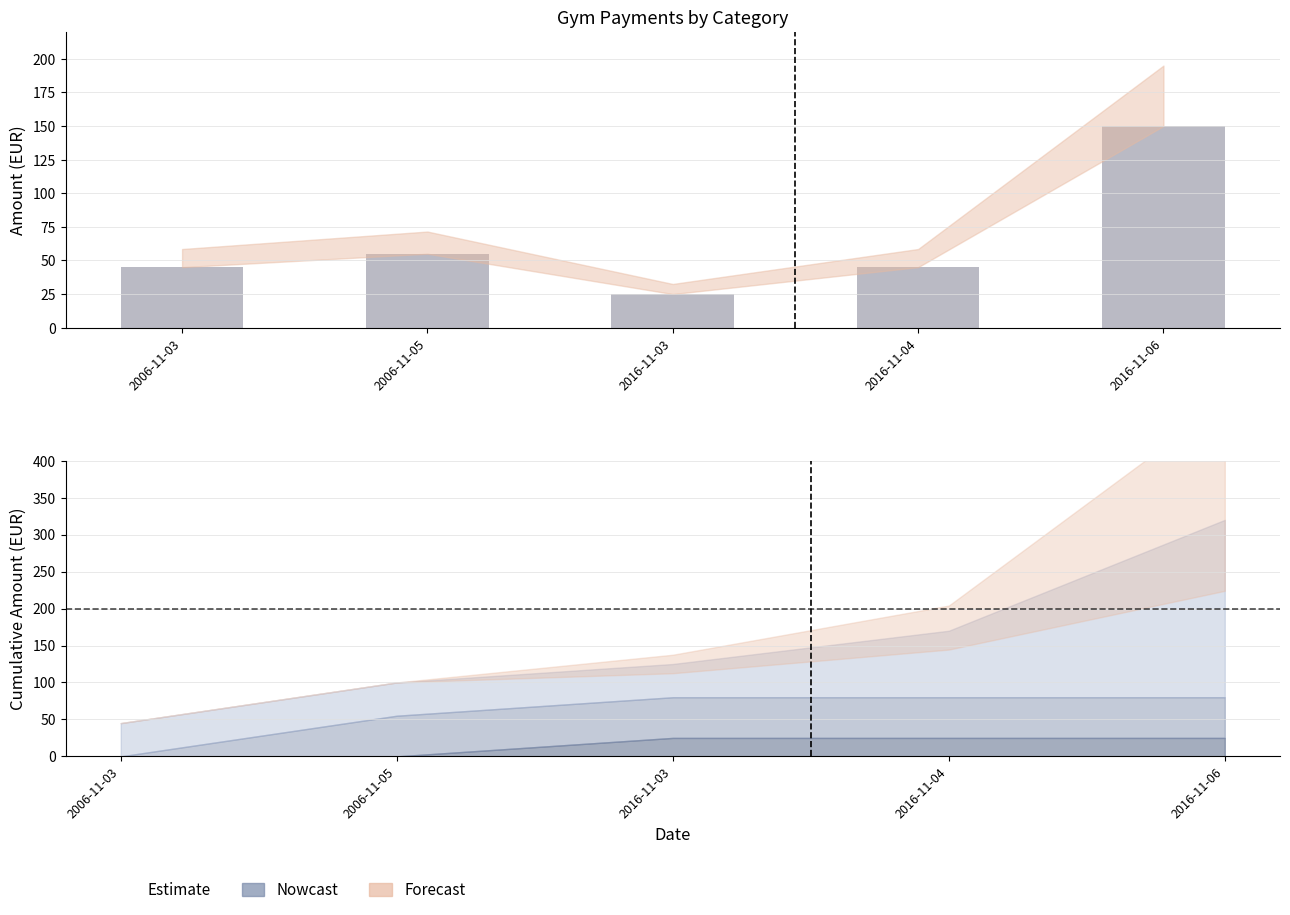

Reading left to right, extract all data points from this chart.

45	55	25	45	150